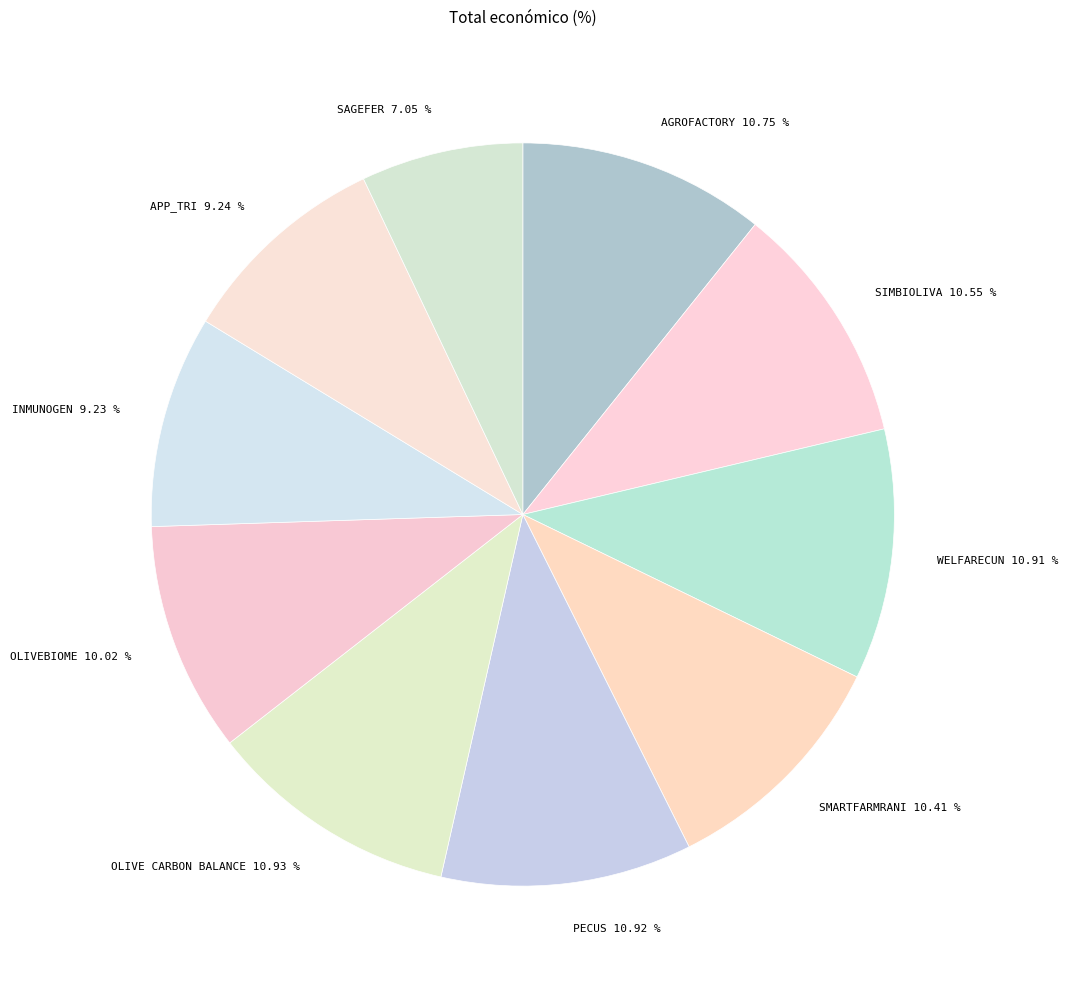

To the nearest percent, what is the combined percentage of SIMBIOLIVA and SMARTFARMRANI?

21%